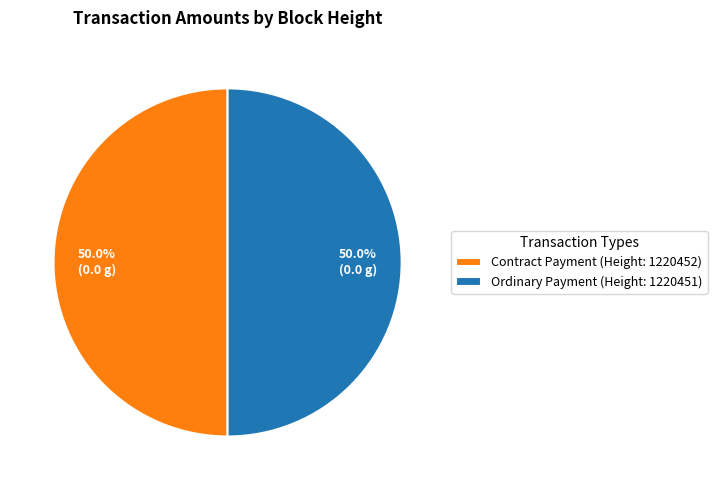

To the nearest percent, what is the difference between the largest and smallest slice percentages?

0%